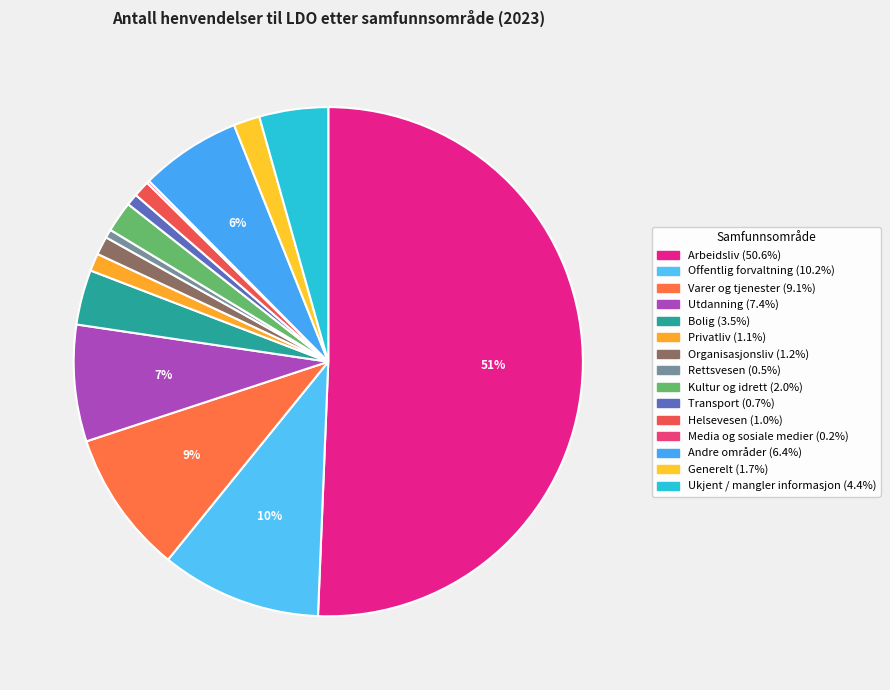

Is the sum of Generelt and Ukjent / mangler informasjon greater than half?

No